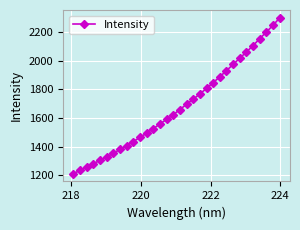

What is the sum of all values?

53838.9